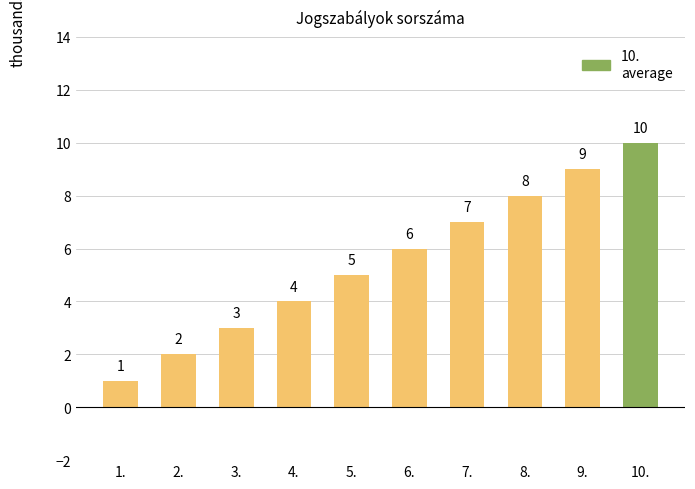

Rank the categories by value from highest to lowest.

10., 9., 8., 7., 6., 5., 4., 3., 2., 1.